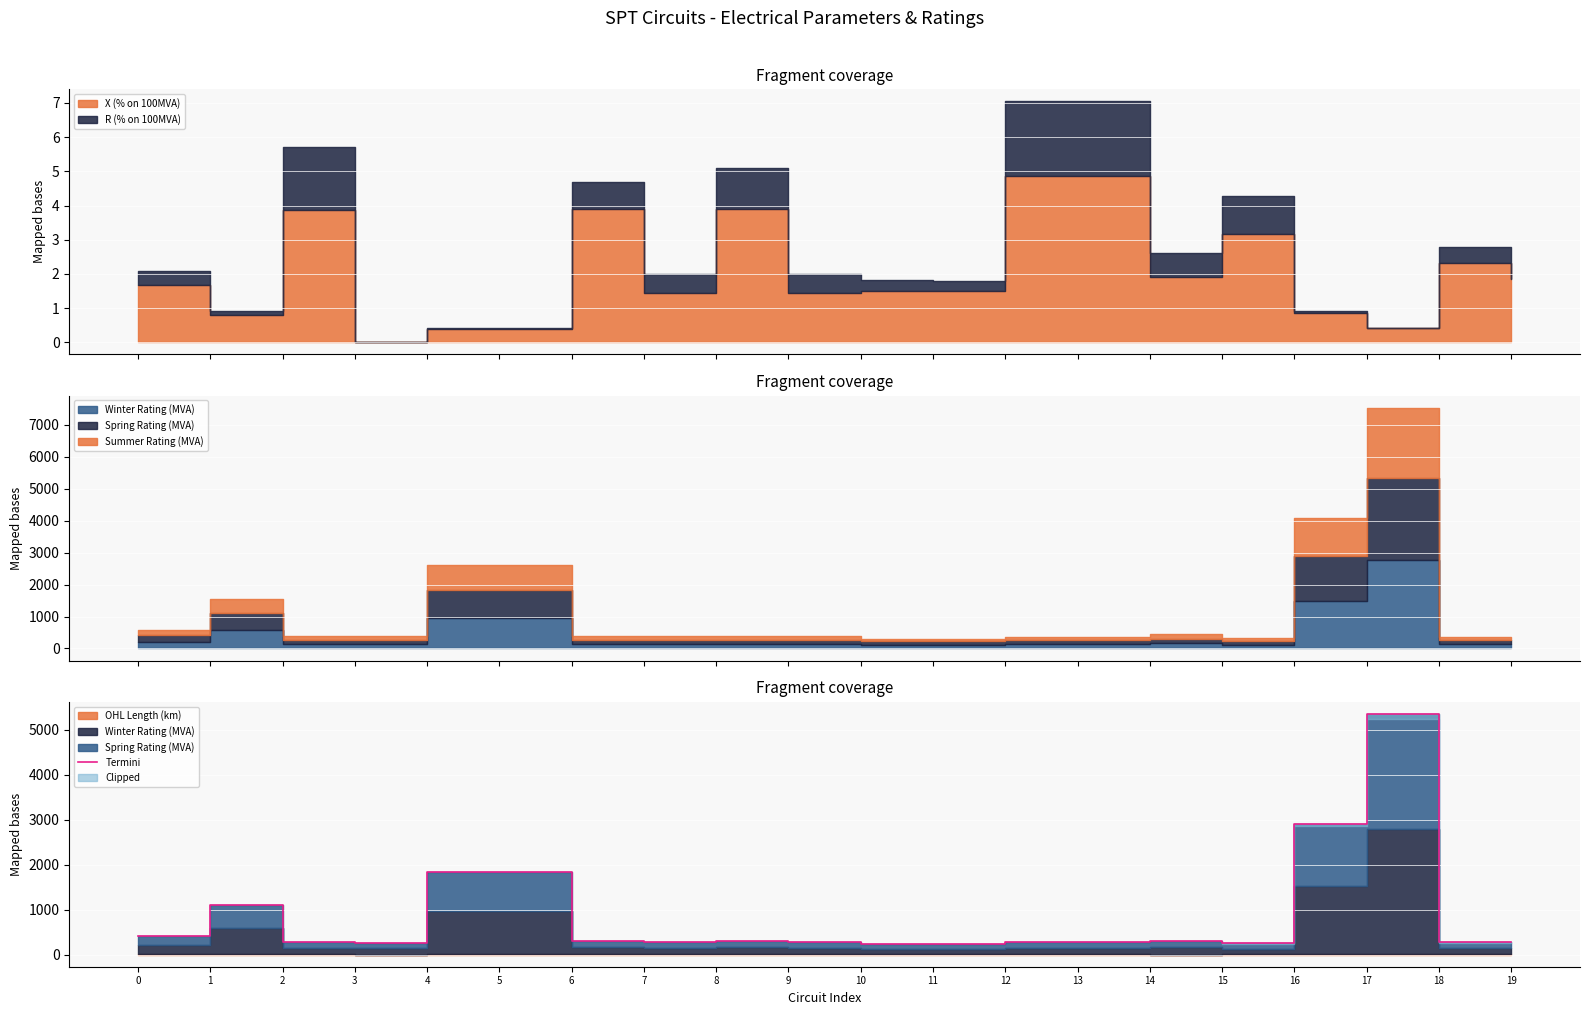

How many lines are shown in the chart?

1